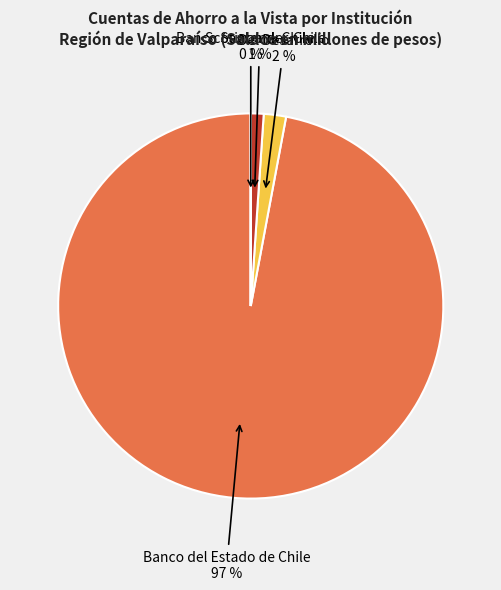

To the nearest percent, what is the difference between the largest and smallest slice percentages?

97%